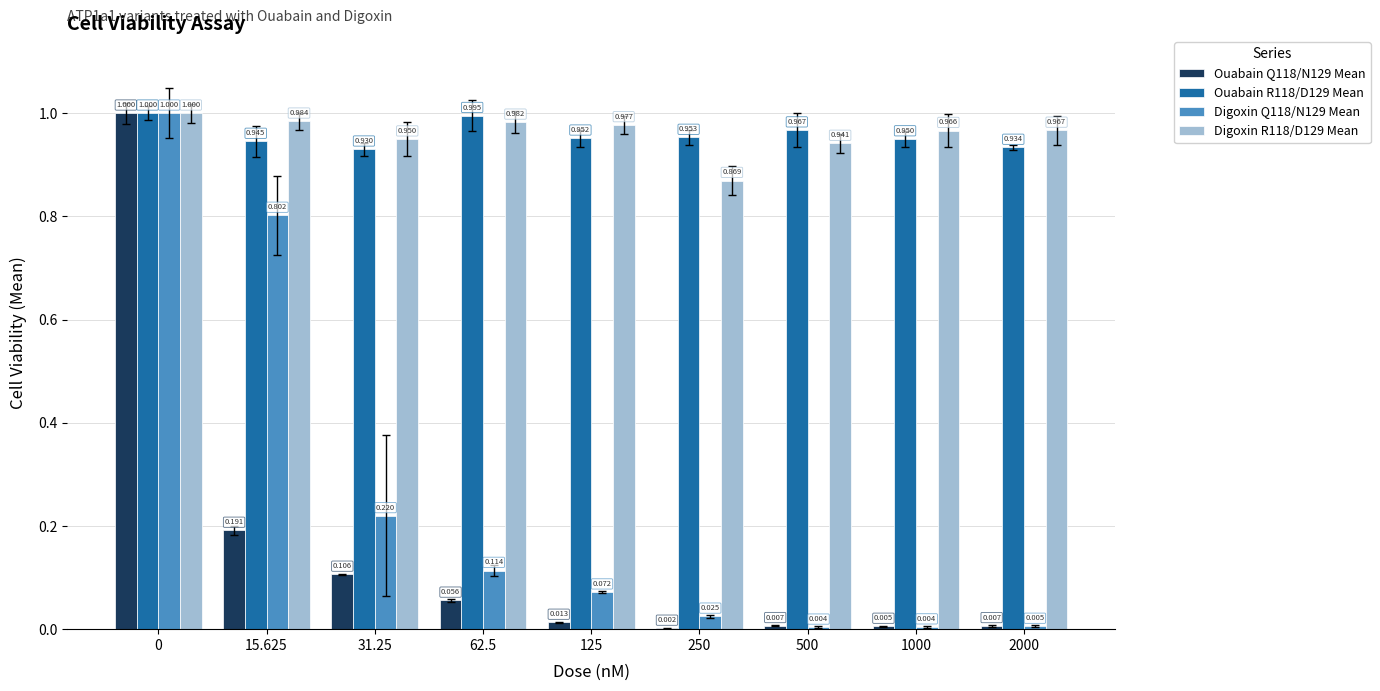

Reading left to right, list all the values displayed in this chart.

Ouabain Q118/N129 Mean: 1.0	0.2	0.1	0.1	0.0	0.0	0.0	0.0	0.0
Ouabain R118/D129 Mean: 1.0	0.9	0.9	1.0	1.0	1.0	1.0	1.0	0.9
Digoxin Q118/N129 Mean: 1.0	0.8	0.2	0.1	0.1	0.0	0.0	0.0	0.0
Digoxin R118/D129 Mean: 1.0	1.0	0.9	1.0	1.0	0.9	0.9	1.0	1.0